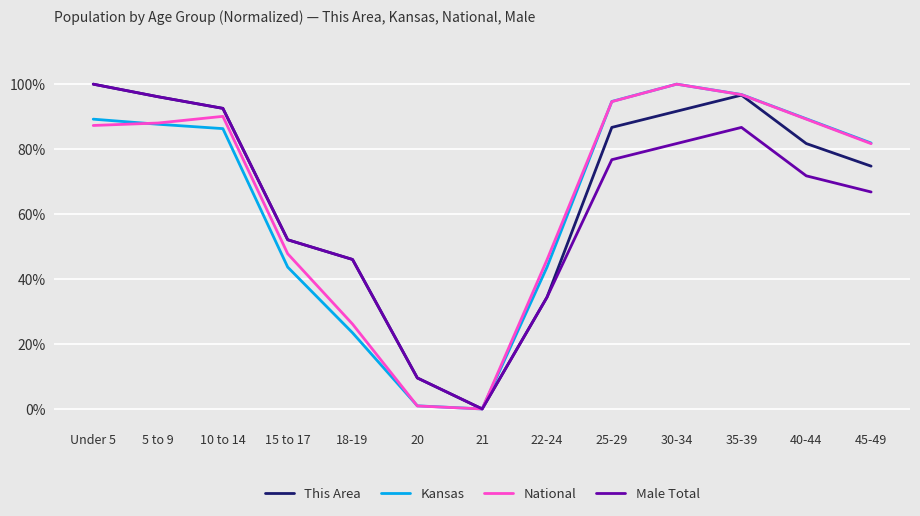

List the labels in order of Male Total value, smallest first.

21, 20, 22-24, 18-19, 15 to 17, 45-49, 40-44, 25-29, 30-34, 35-39, 10 to 14, 5 to 9, Under 5